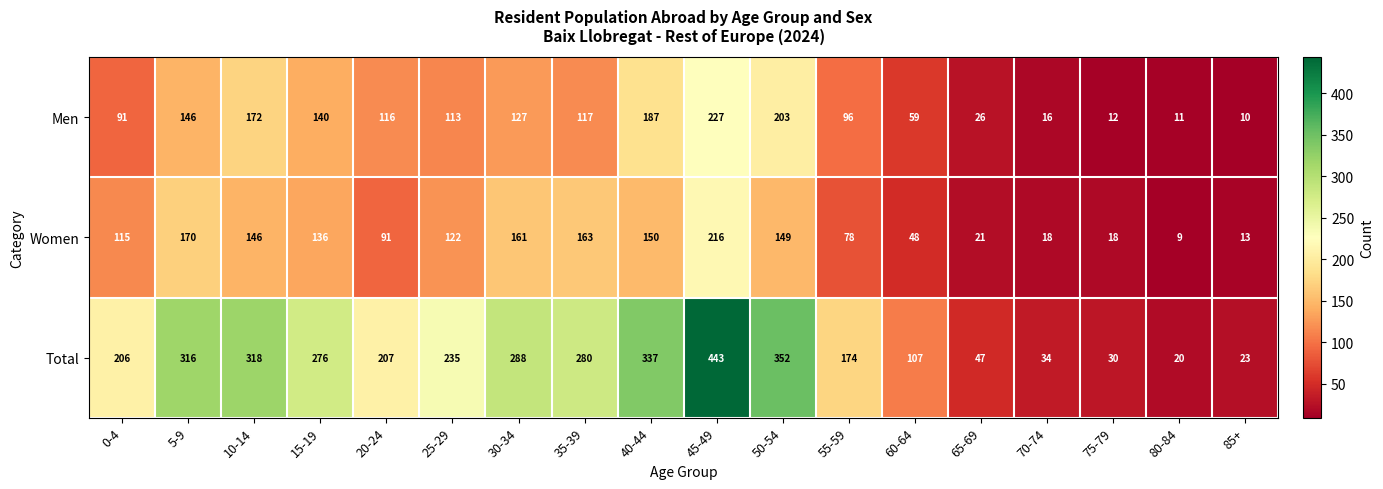

The value of Women at 40-44 is 240. True or false?

False